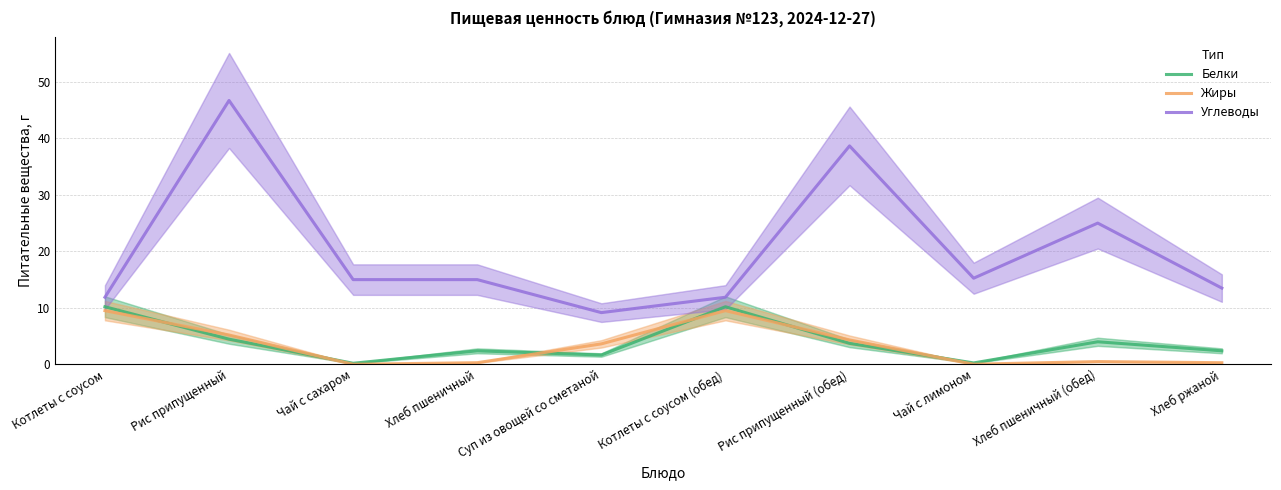

Does the chart have visible grid lines?

Yes